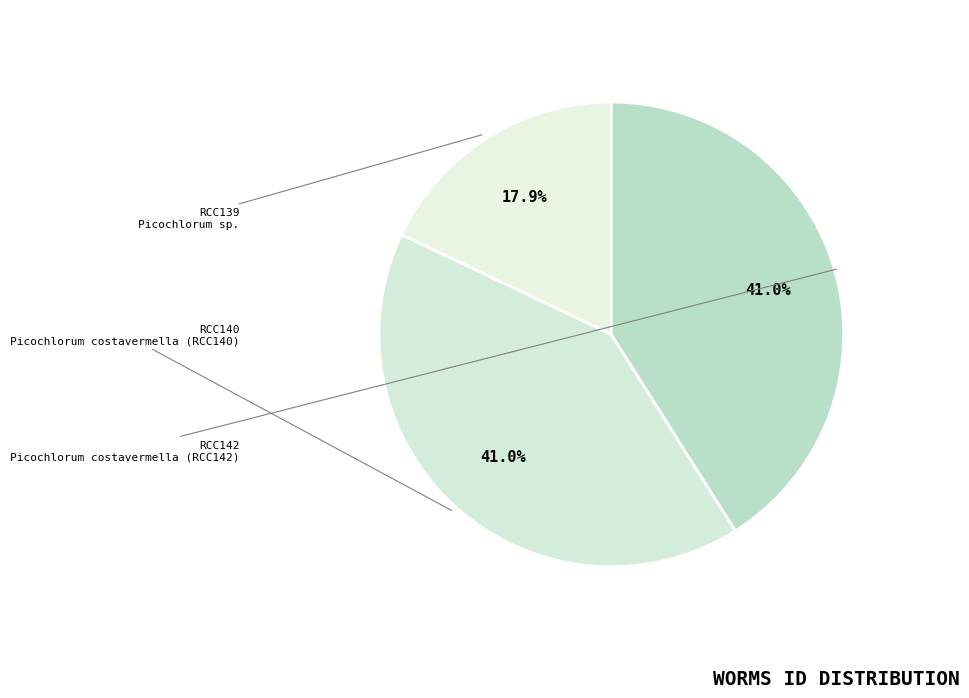

Which category has the smallest portion of the pie?

RCC139